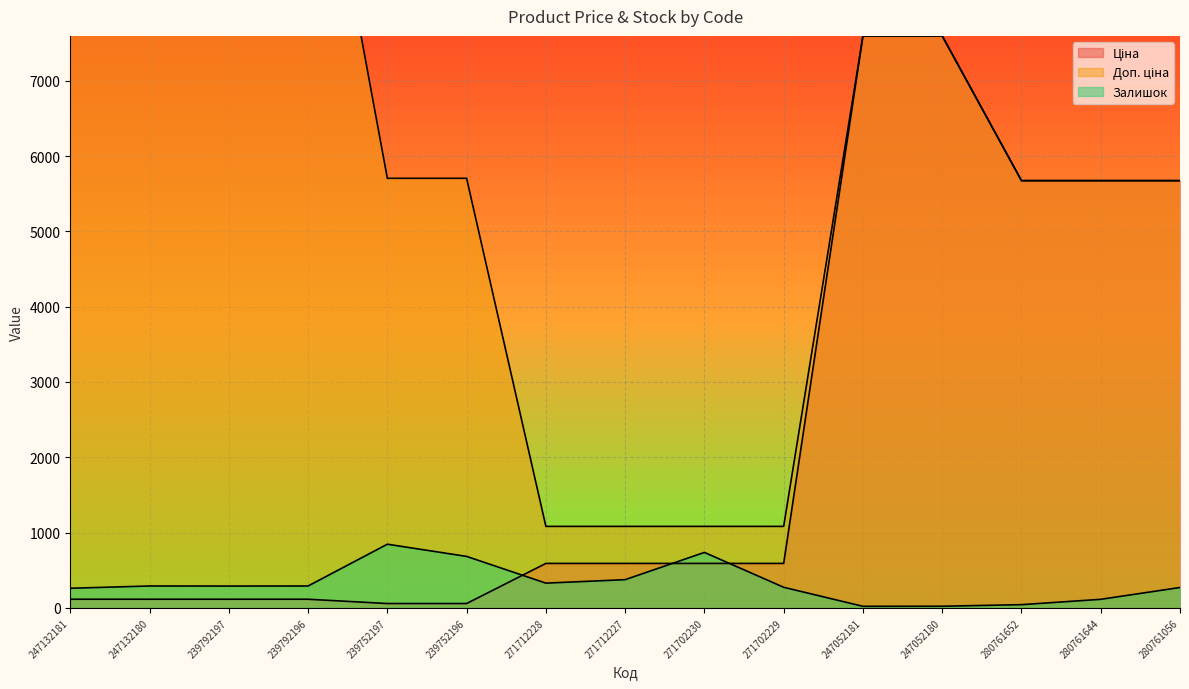

True or false: Ціна and Доп. ціна intersect in this chart.

False